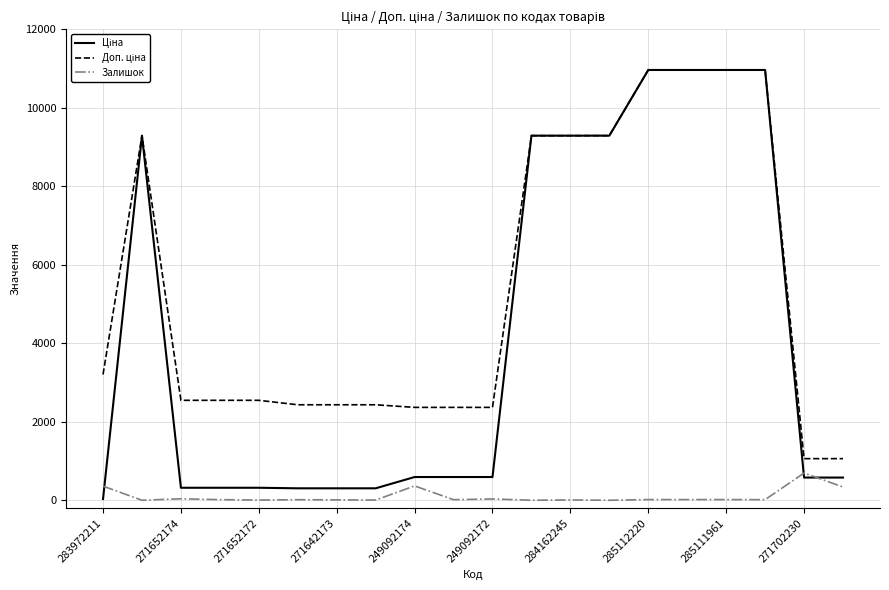

What is the maximum value for Залишок?

694.0